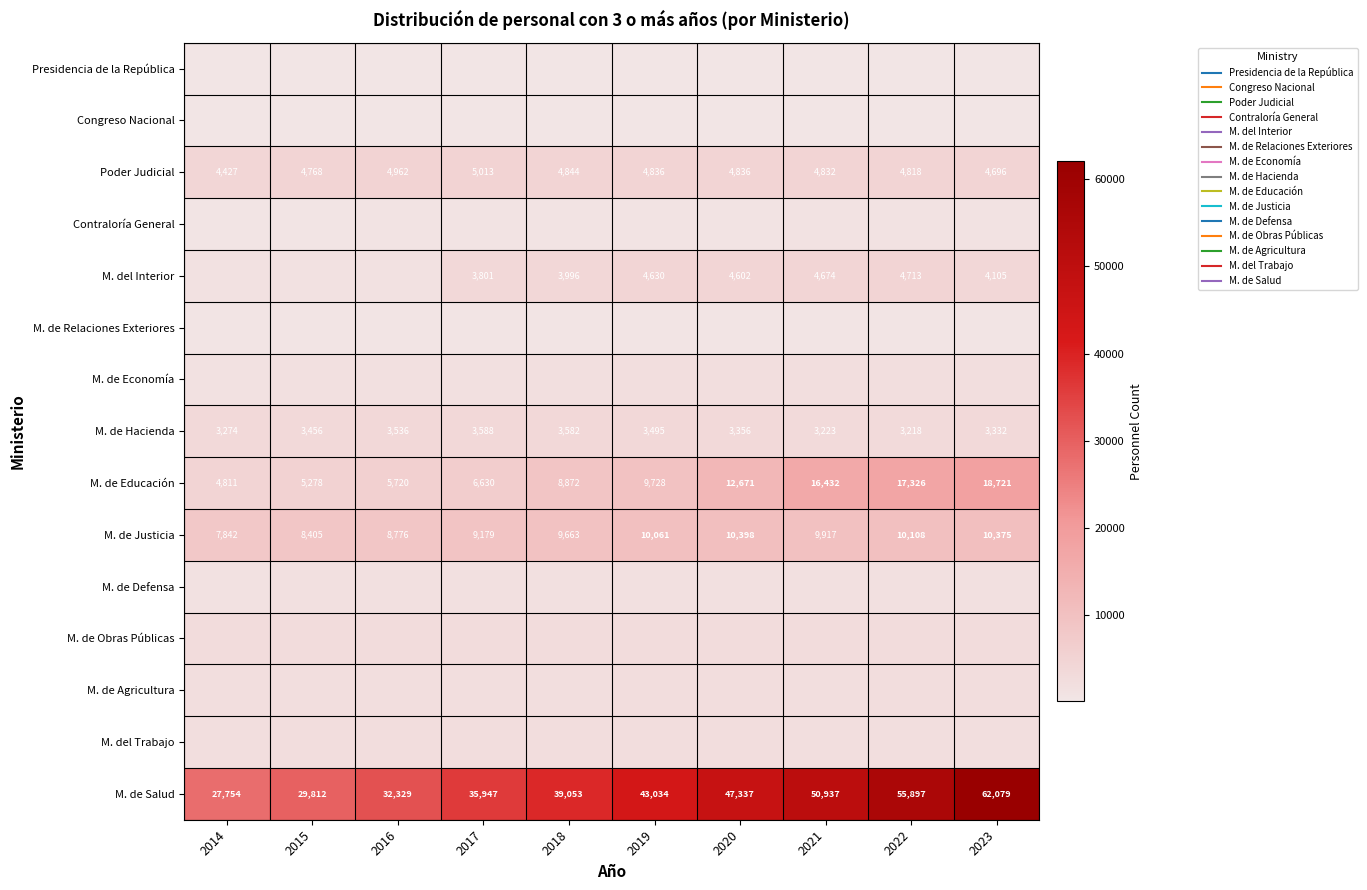

What is the spread (max minus min) of values at 2023?

61987